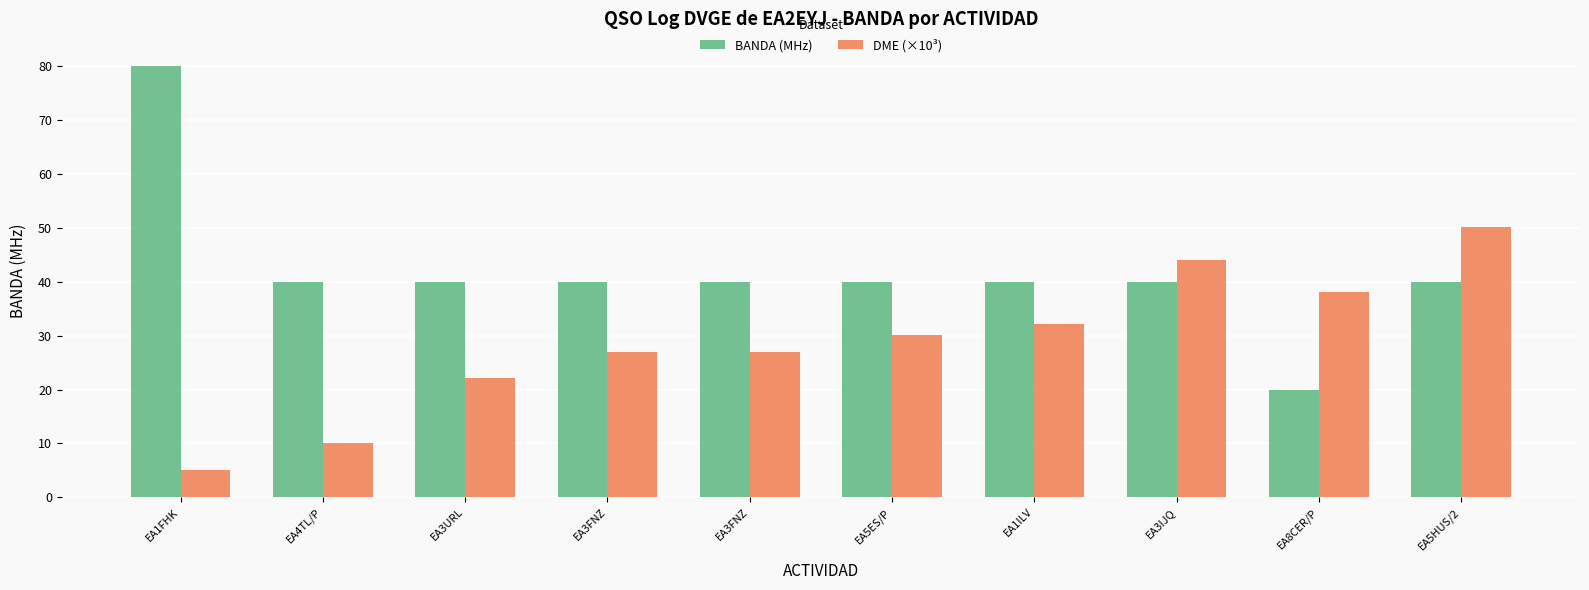

How many bars are there in each group?

2